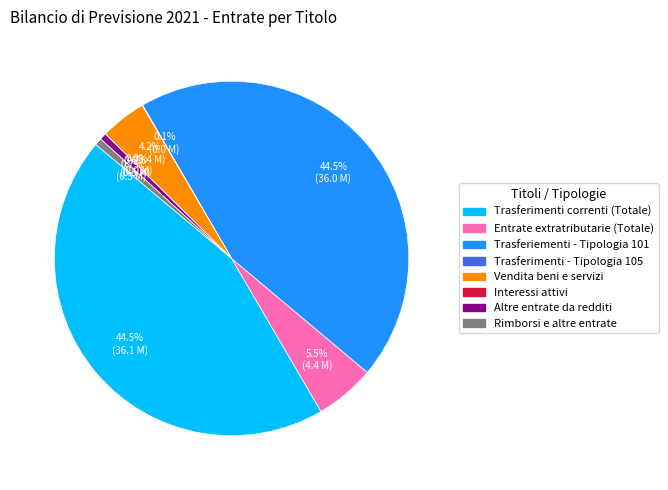

Is there any slice that represents more than half of the pie?

No